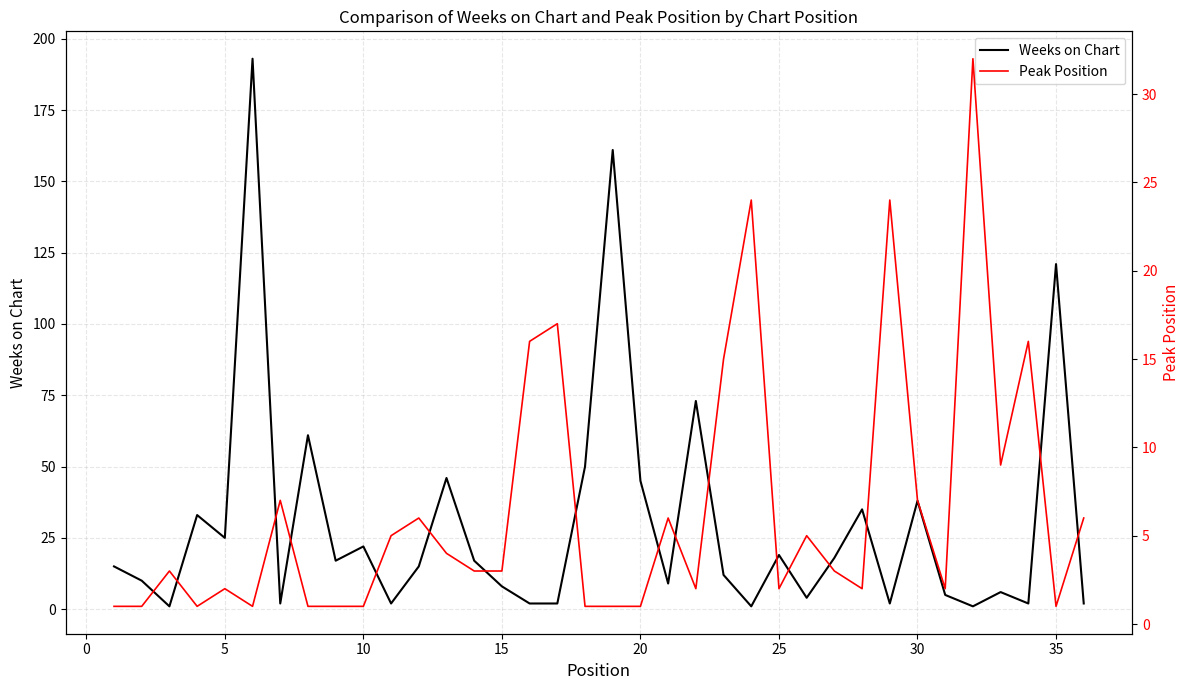

Is the value of Weeks on Chart at 33 greater than the value of Peak Position at 35?

Yes